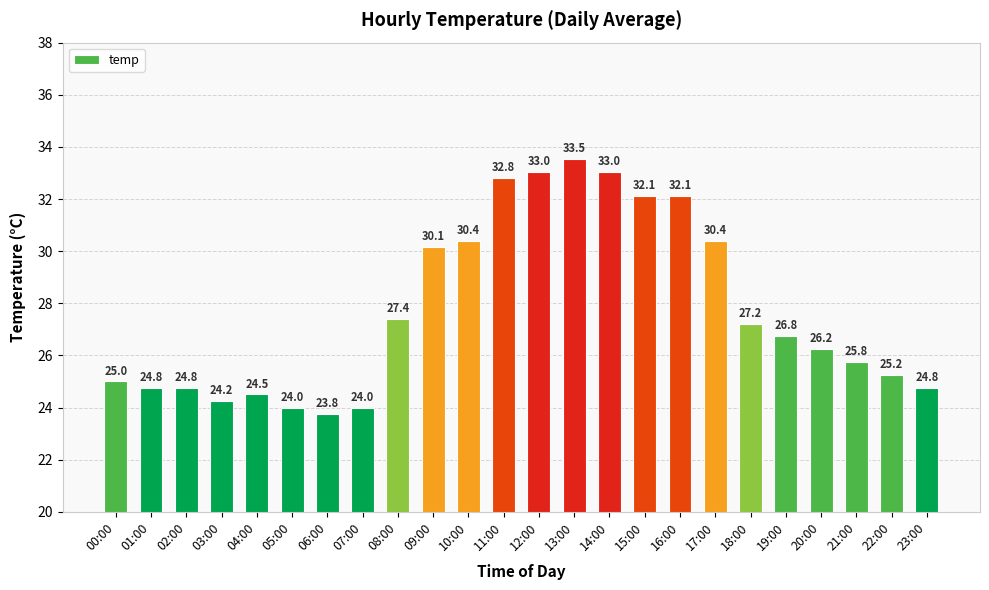

What is the value of the 8th bar from the left?

24.0